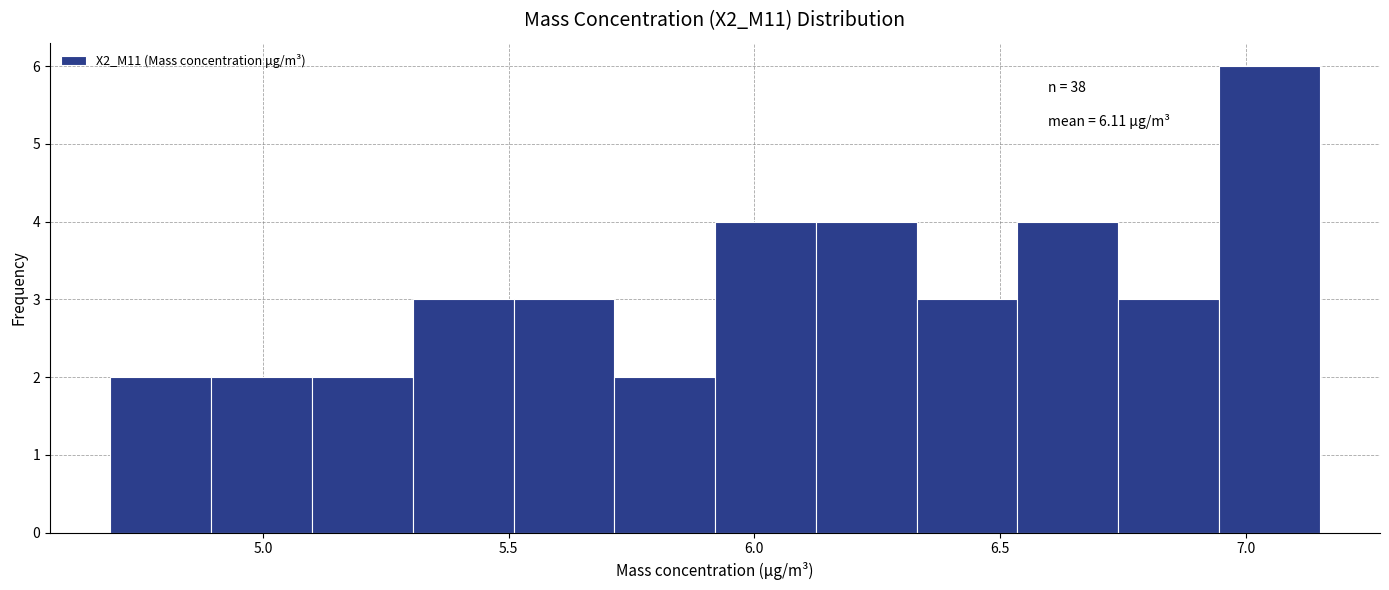

Which range on the x-axis has the tallest bar?

6.945 to 7.150